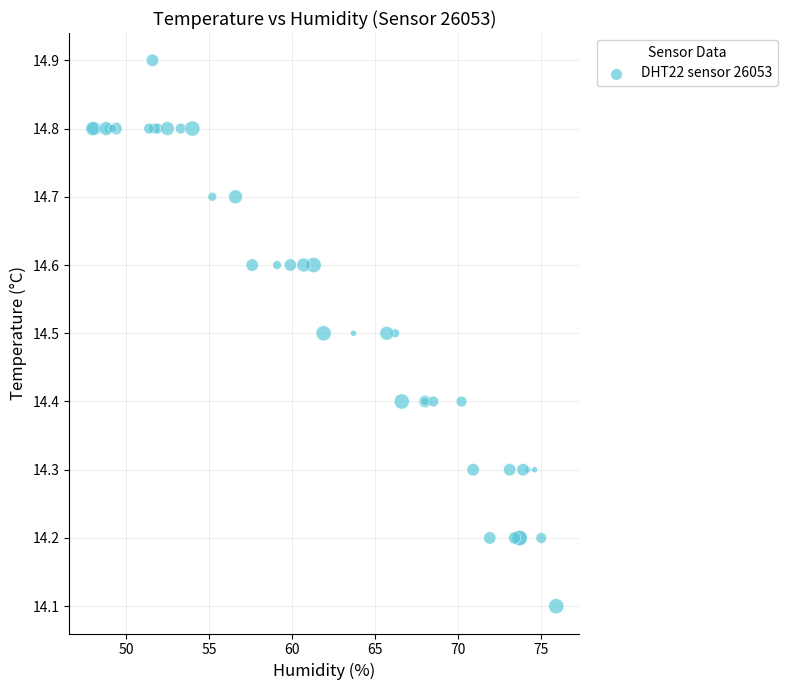

What Y value in the scatter plot is closest to 14?

14.1